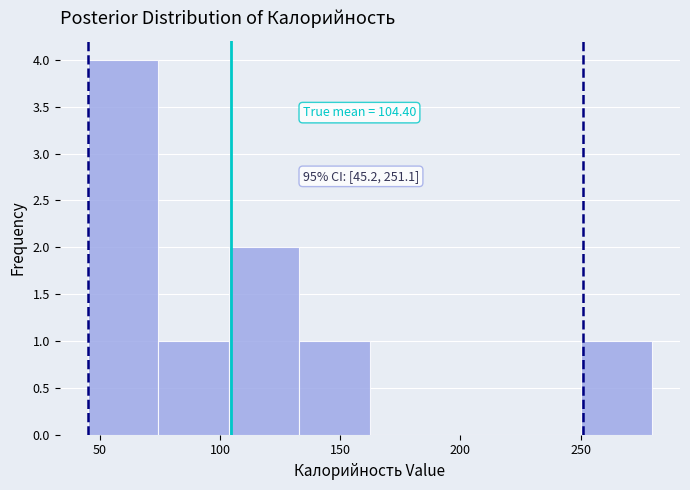

Which range on the x-axis has the tallest bar?

45 to 75